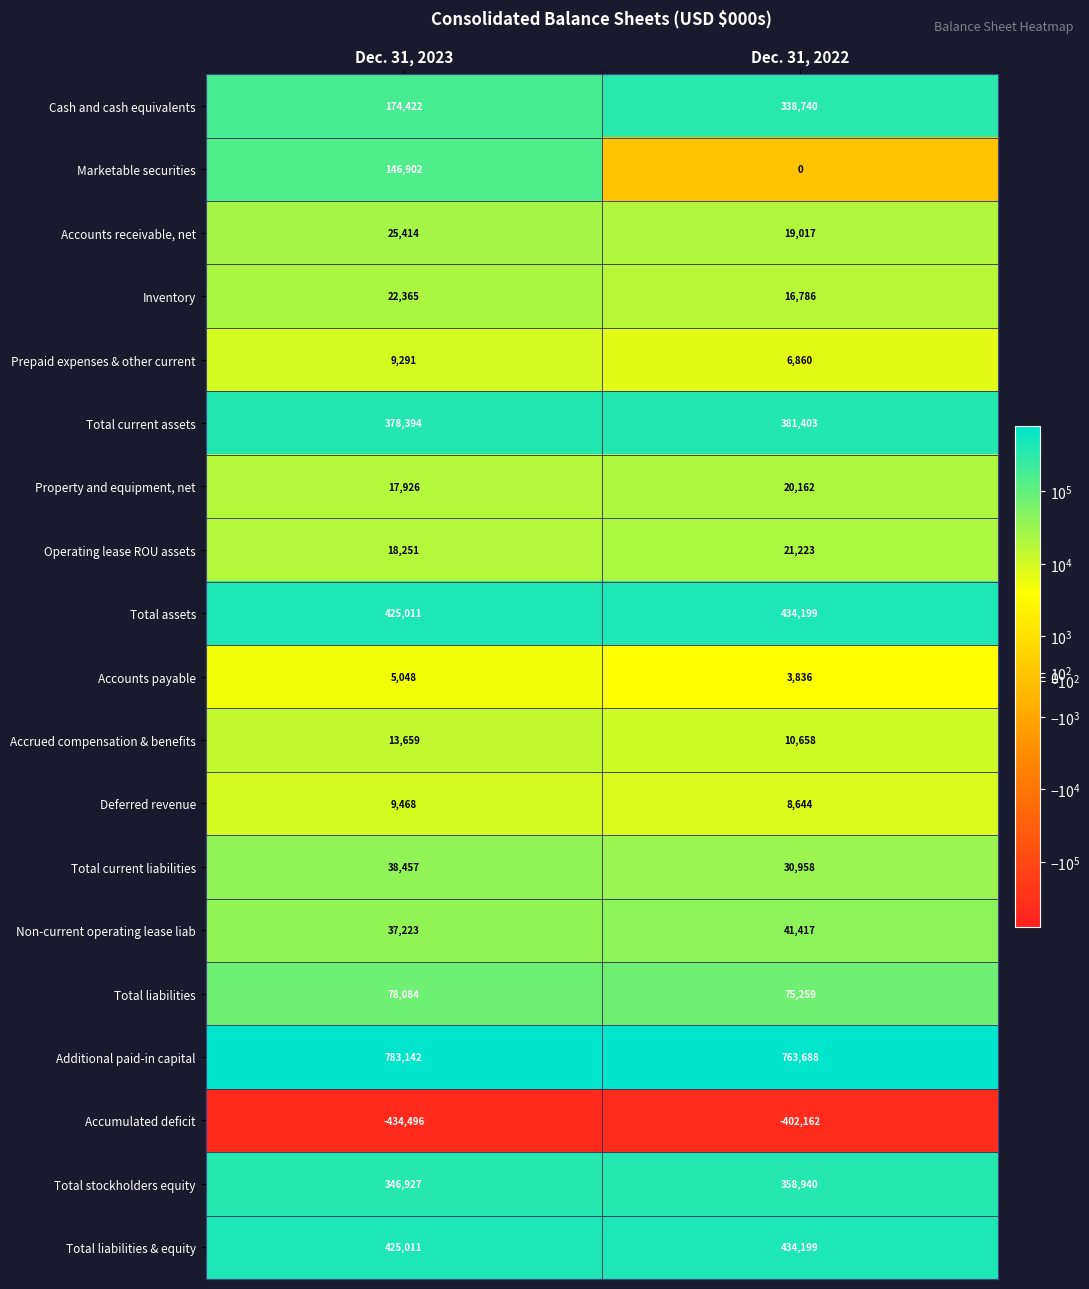

Which series has the widest spread of values?

Cash and cash equivalents